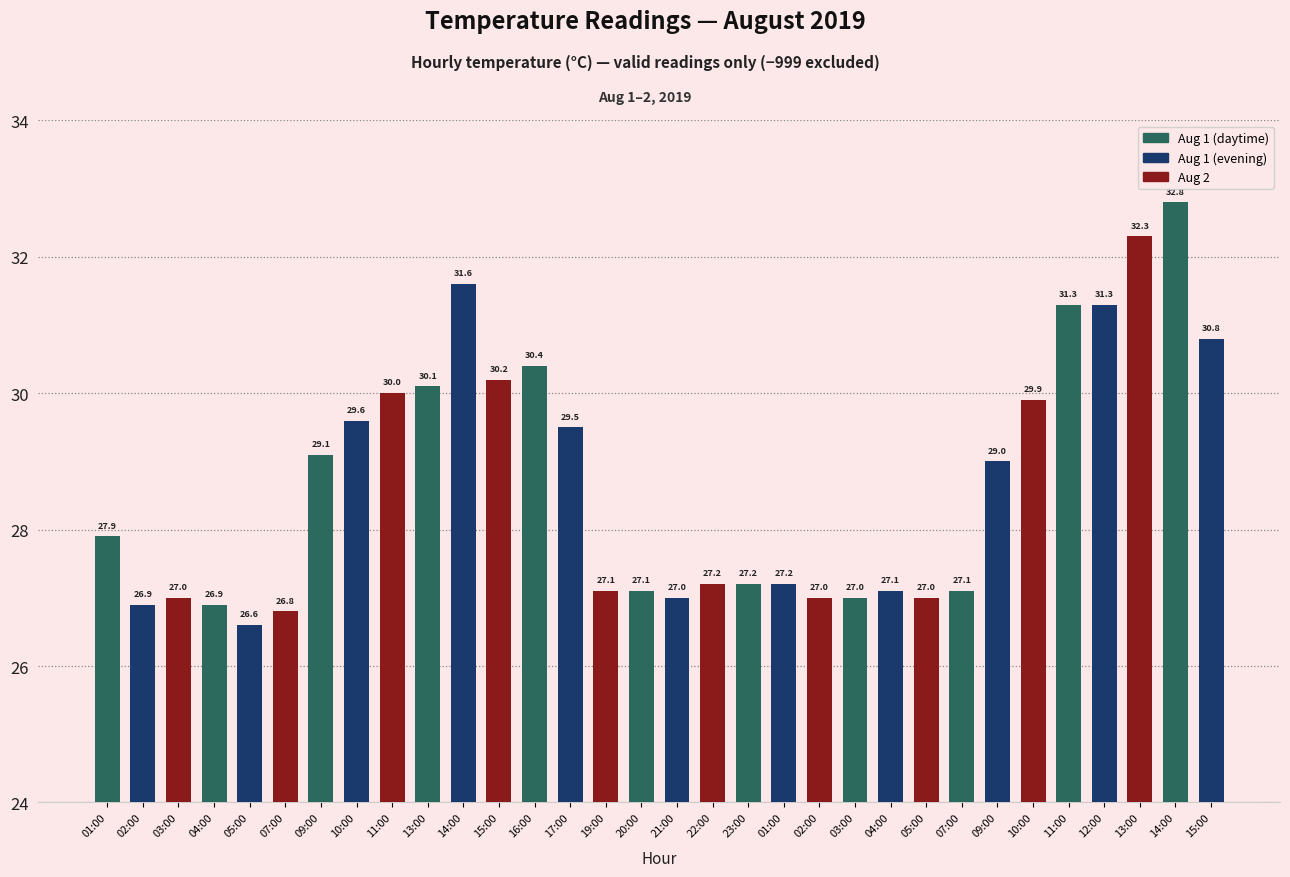

Does the chart contain any negative values?

No